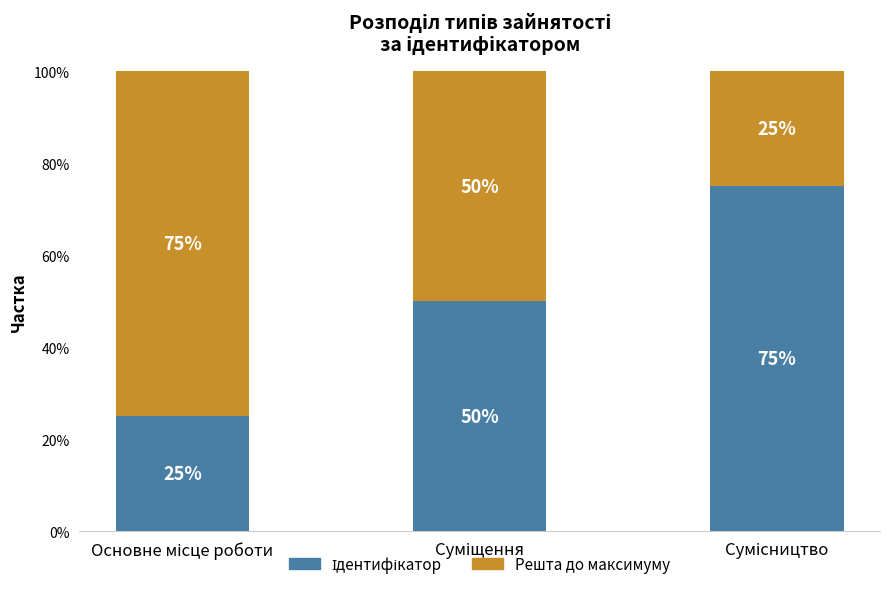

Are the bars horizontal?

No